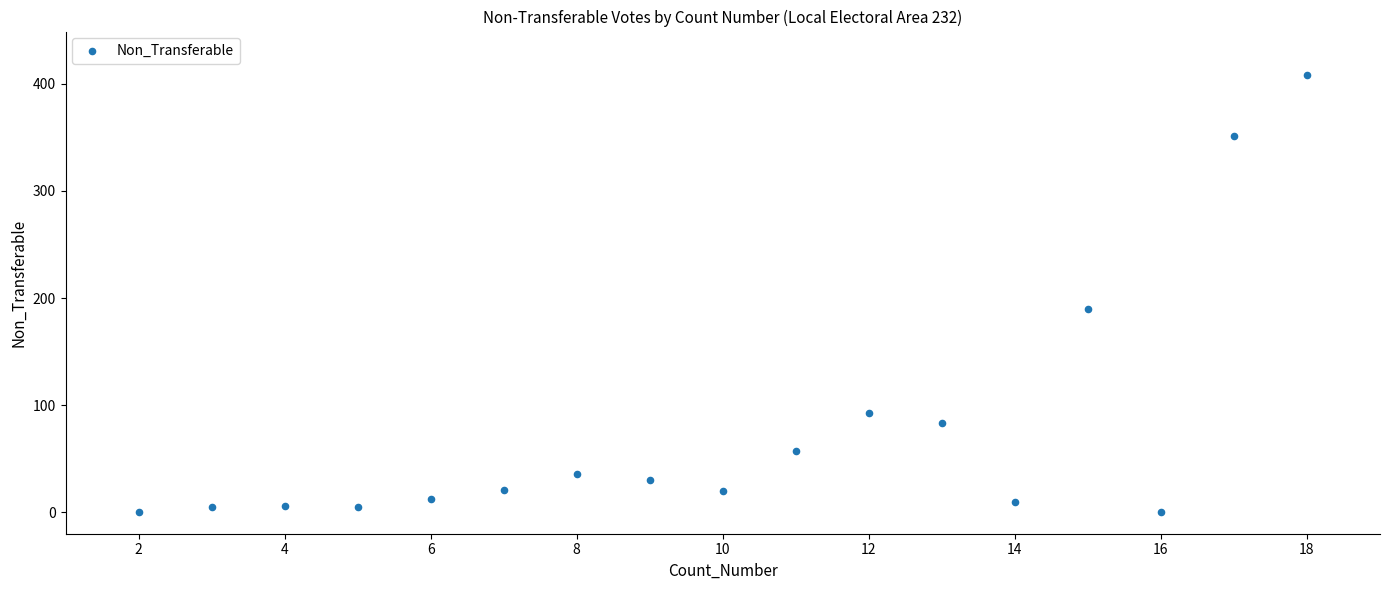

What is the range of X values (max minus min)?

16